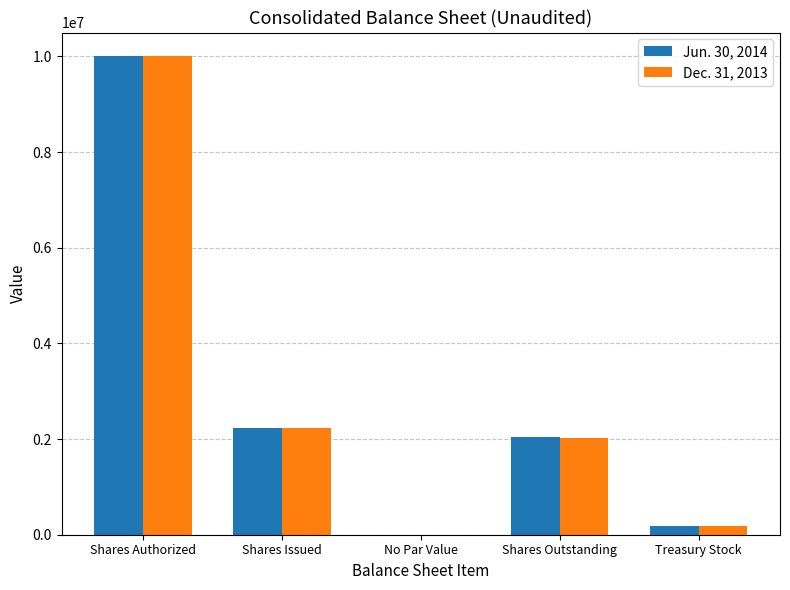

What is the maximum value shown in the chart?

10000000